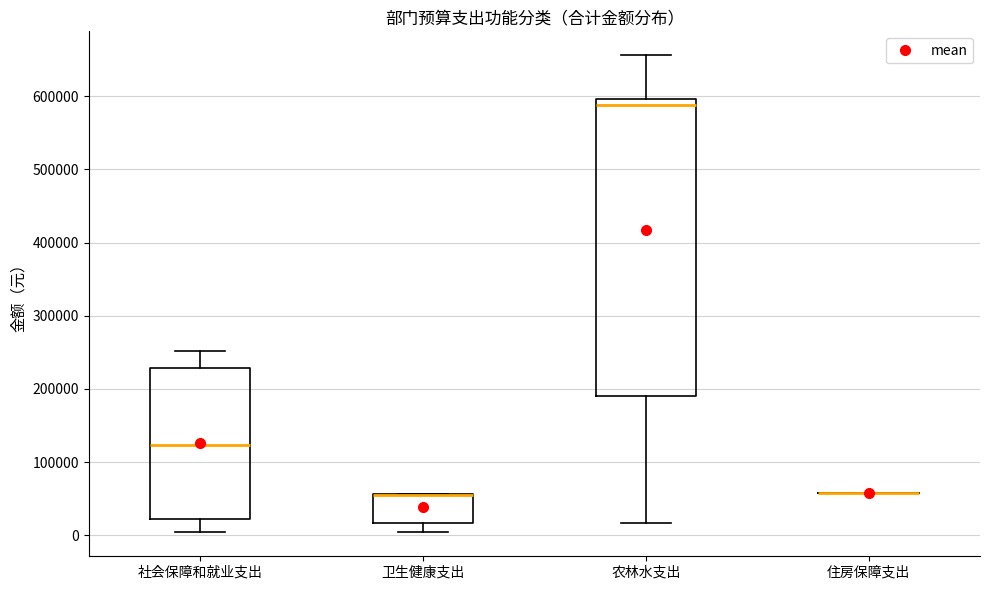

Reading left to right, read every box against the y-axis: the position of its median line, the range the box covers, and the ends of its whiskers. The values are not printed on the chart, so give them approximately, as read against the axis.

社会保障和就业支出: median 120000, box 20000 to 230000, whiskers 0 to 250000
卫生健康支出: median 60000 (drawn on the box's upper edge), box 20000 to 60000, whiskers 0 to 60000
农林水支出: median 590000, box 190000 to 600000, whiskers 20000 to 660000
住房保障支出: box collapsed to a line at 60000, whiskers 60000 to 60000